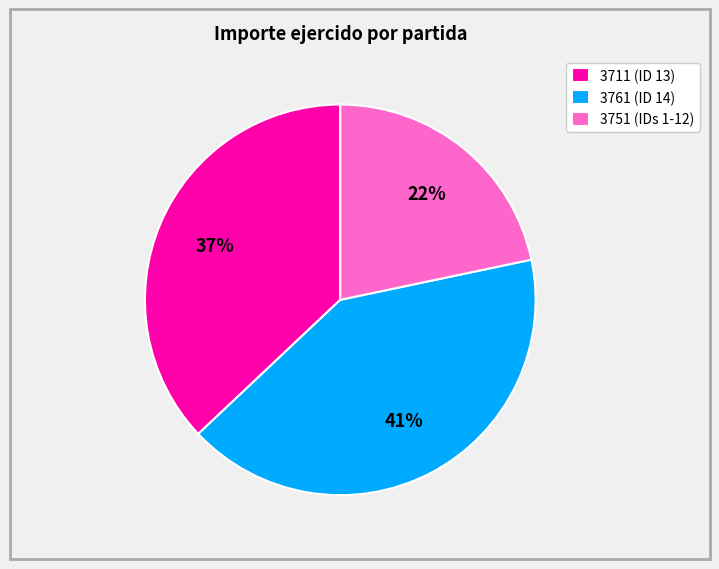

Is the sum of 3751 (IDs 1-12) and 3711 (ID 13) greater than half?

Yes